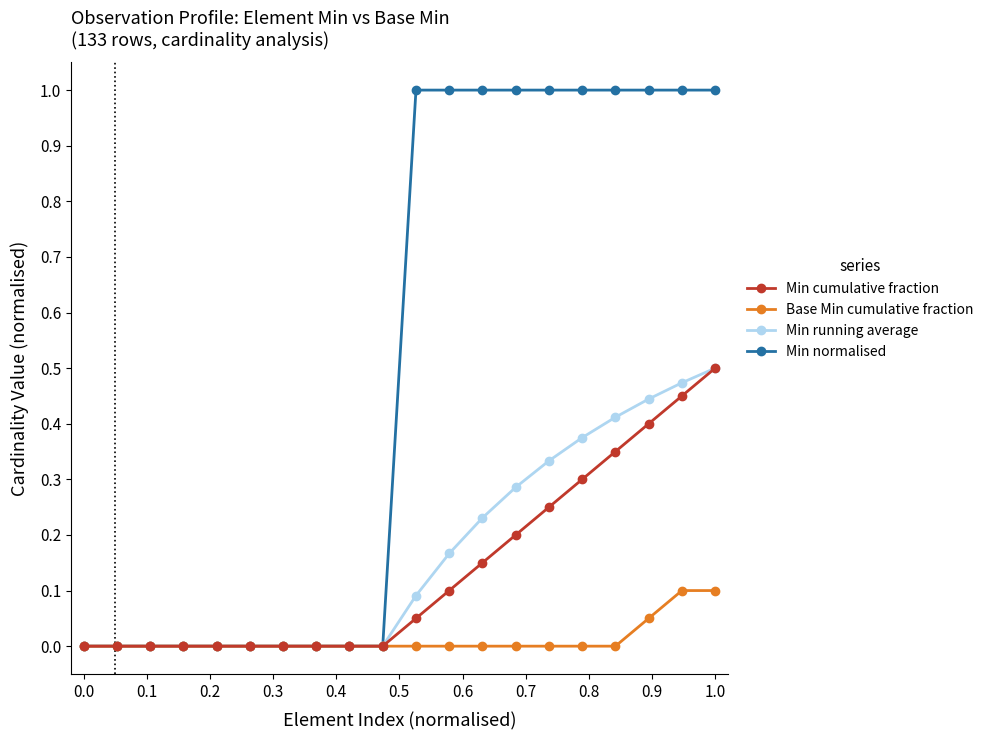

Which series has the largest range (max minus min)?

Min normalised